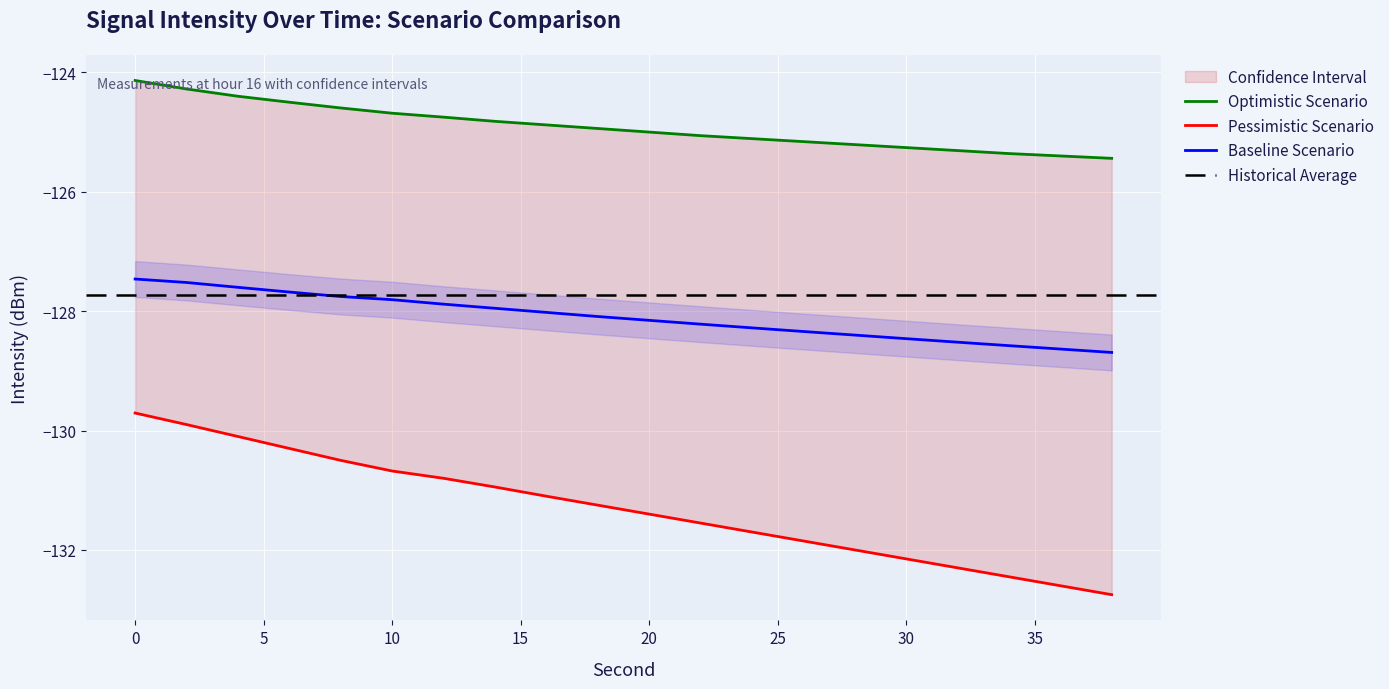

The Baseline Scenario series shows -128.5 at 30. True or false?

True